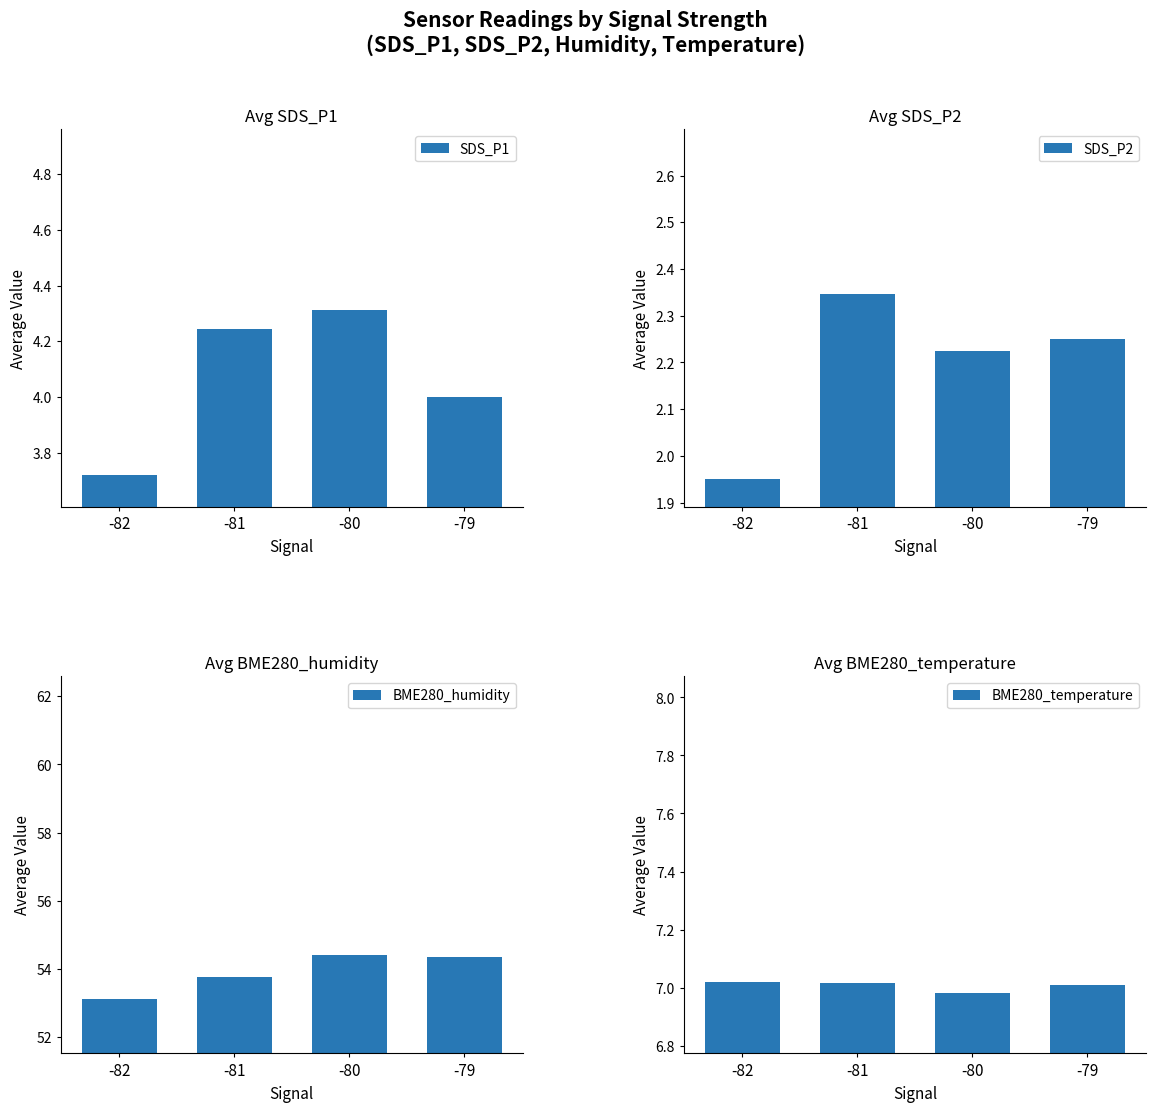

What is the value of the SDS_P1 bar at the 4th from the left?

4.0